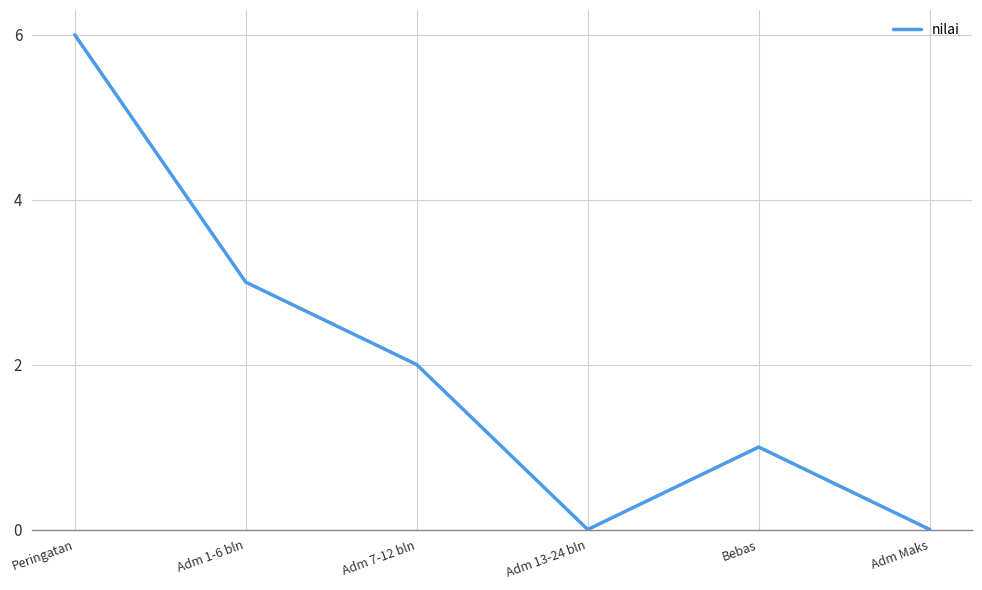

How many interior local peaks (higher than both neighbors) does the data have?

1